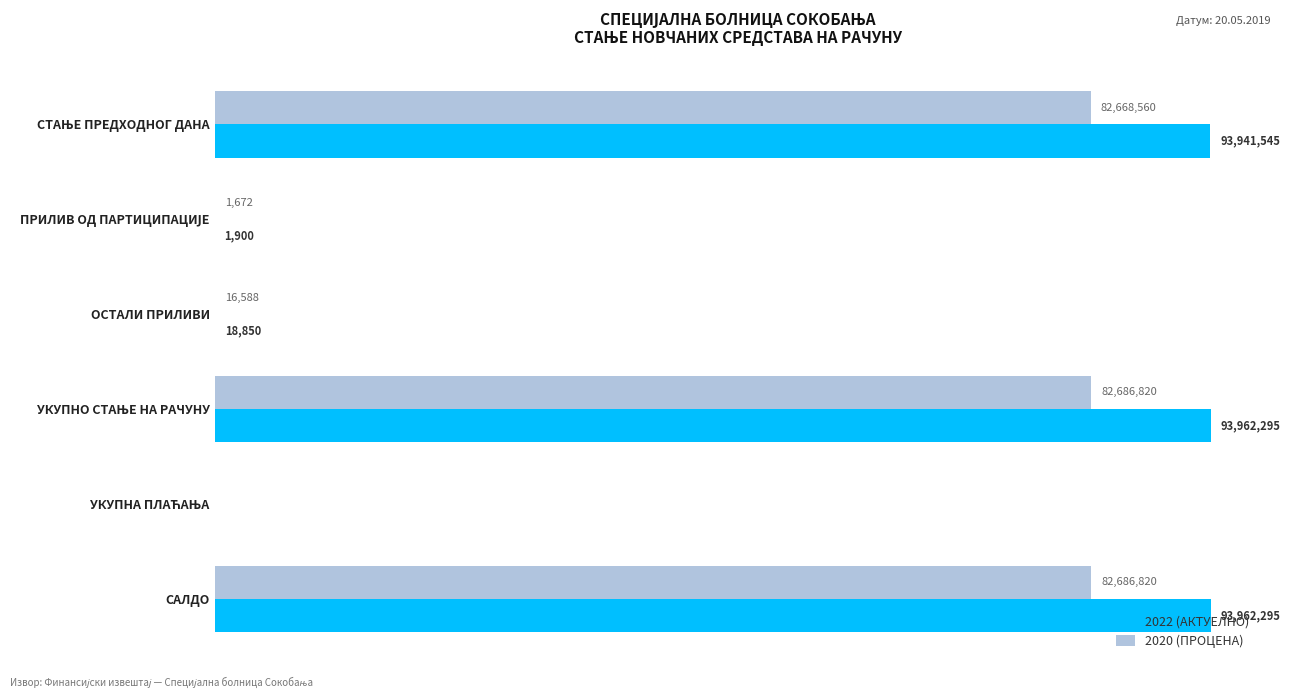

What are all the series names shown in the legend?

2022 (АКТУЕЛНО), 2020 (ПРОЦЕНА)